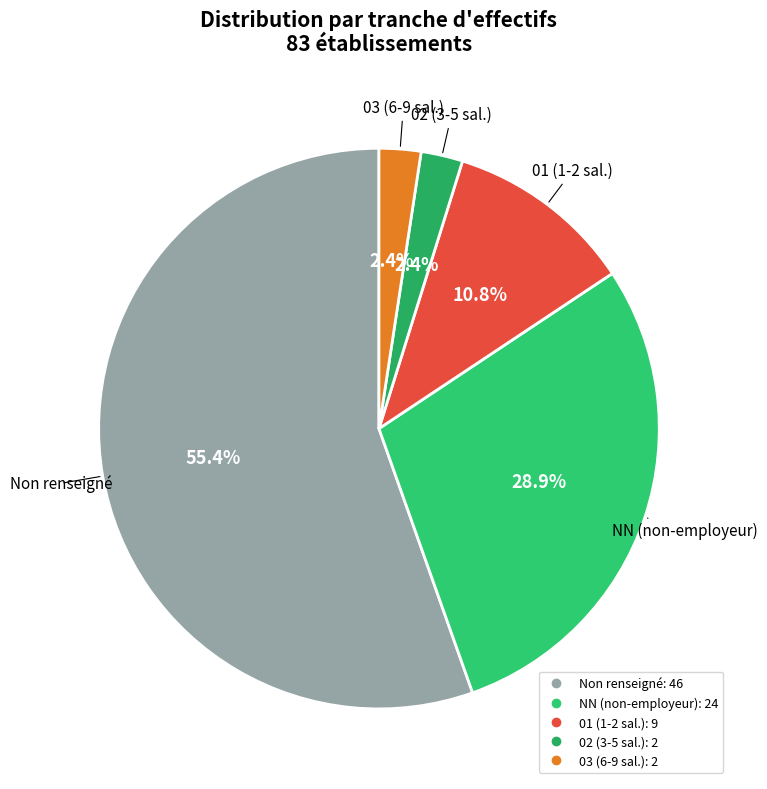

How many segments does this pie chart have?

5